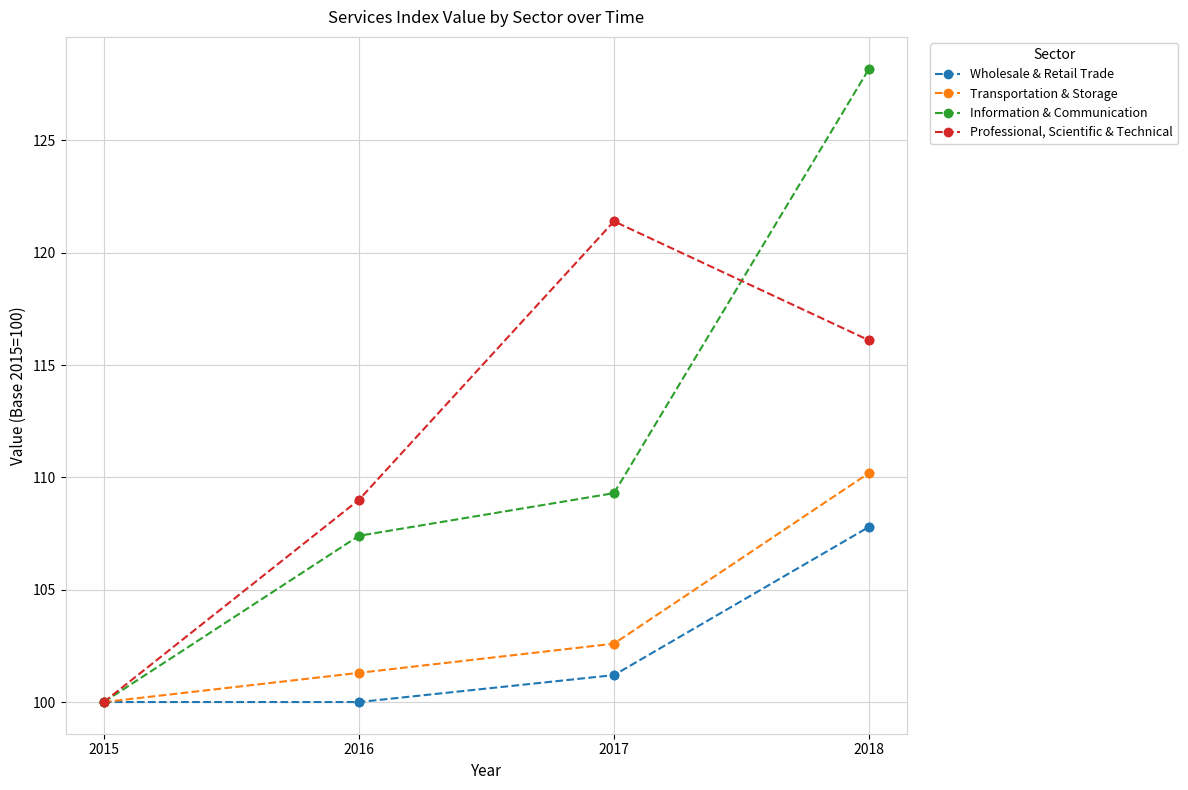

Which series has the widest spread of values?

Information & Communication